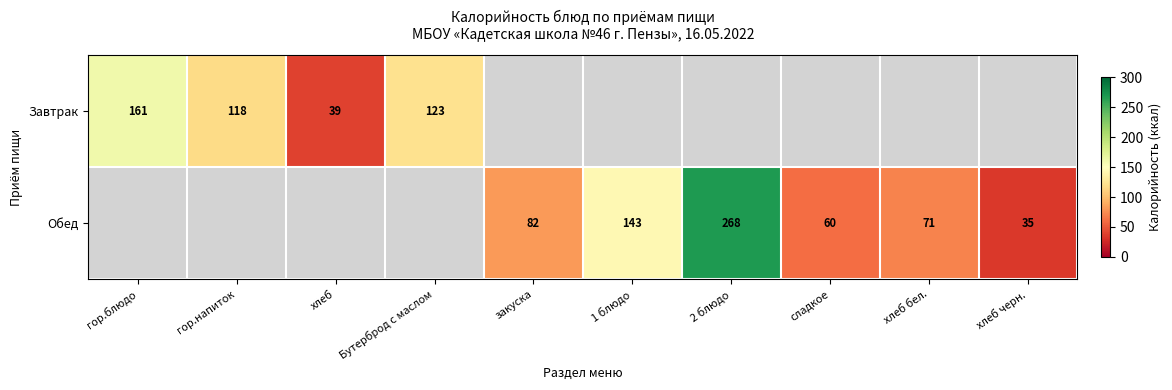

Is it true that Обед equals 35 at хлеб черн.?

True